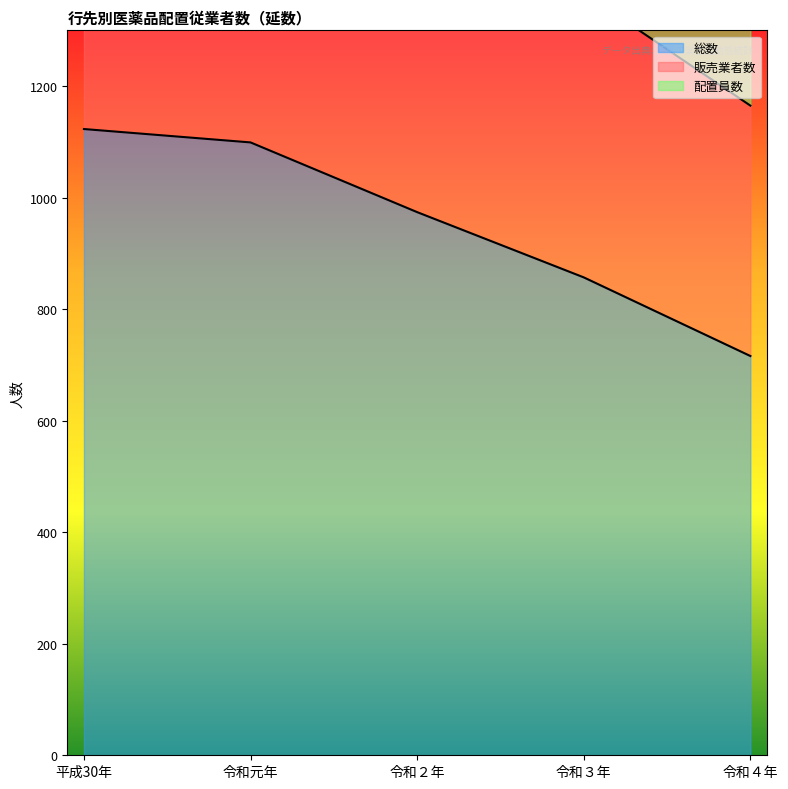

True or false: 総数 and 販売業者数 cross at least once.

False